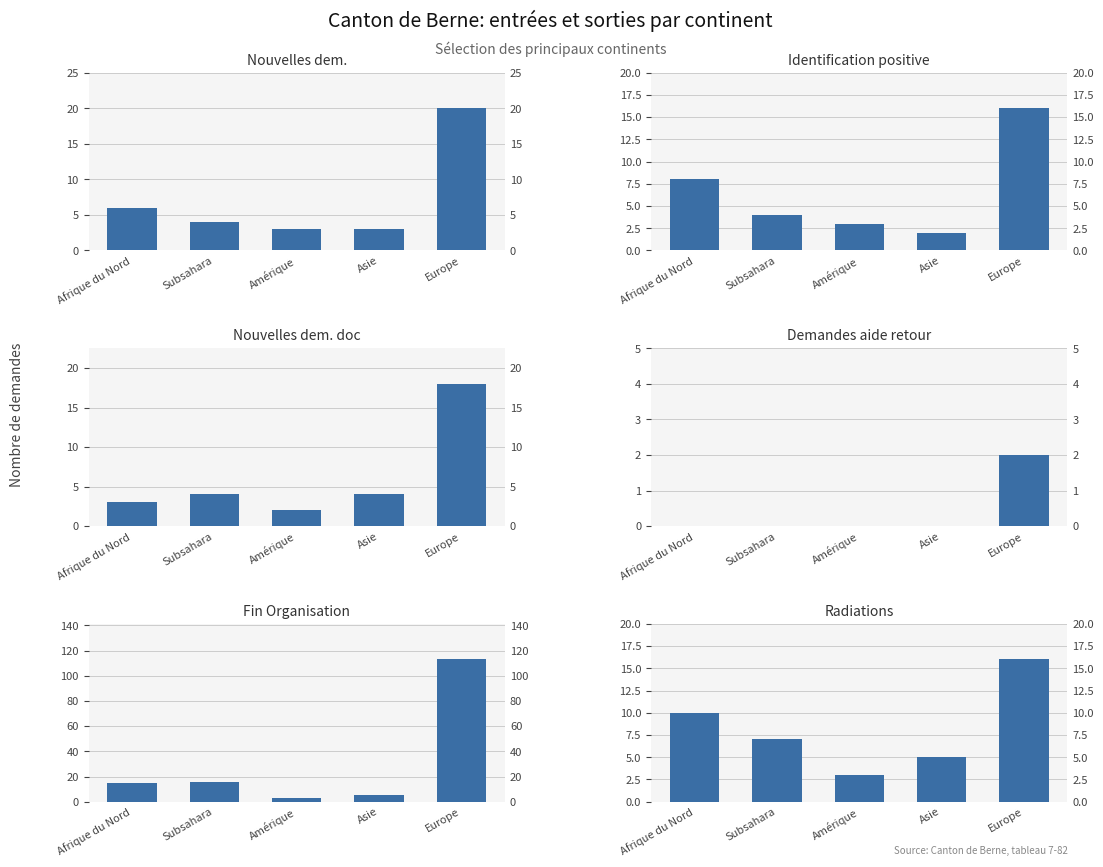

Reading left to right, extract all data points from this chart.

Nouvelles dem. (col_1): 6	4	3	3	20
Identification positive (col_2): 8	4	3	2	16
Nouvelles dem. doc (col_5): 3	4	2	4	18
Demandes aide retour (col_11): 0	0	0	0	2
Fin Organisation (col_16): 15	16	3	5	113
Radiations (col_17): 10	7	3	5	16